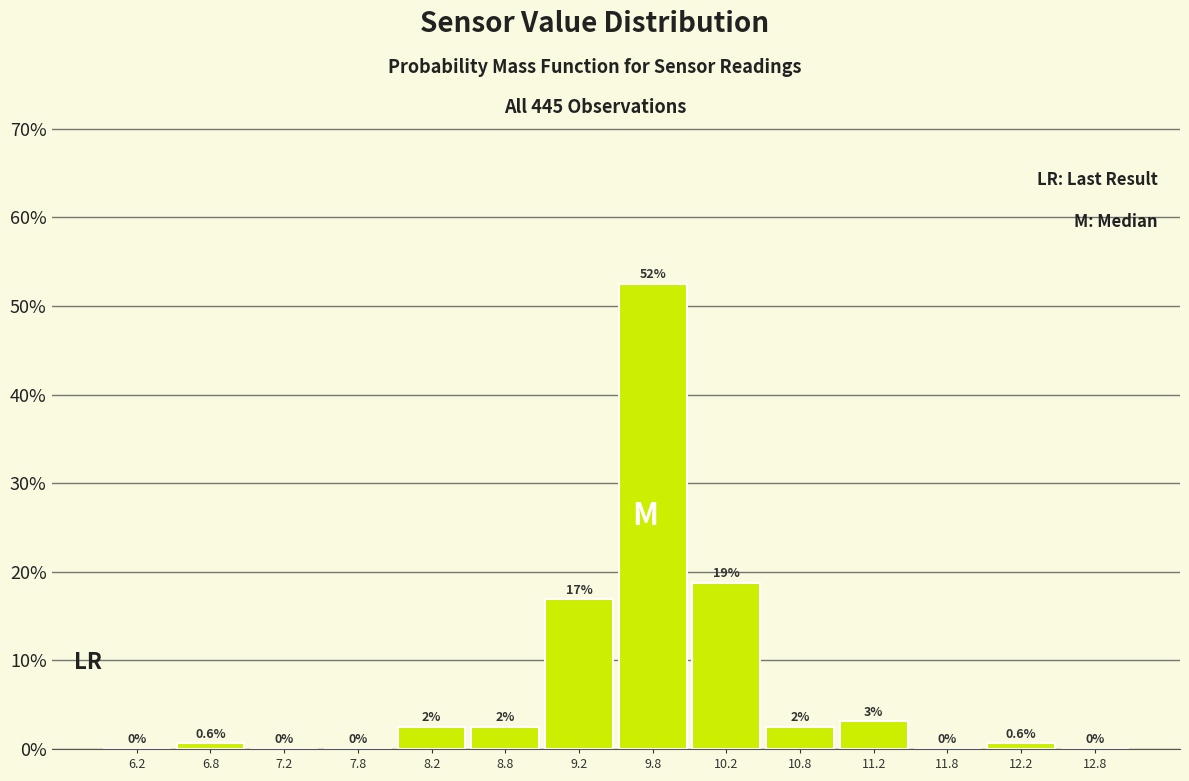

Over which range of the x-axis is the bar tallest?

9.5 to 10.0